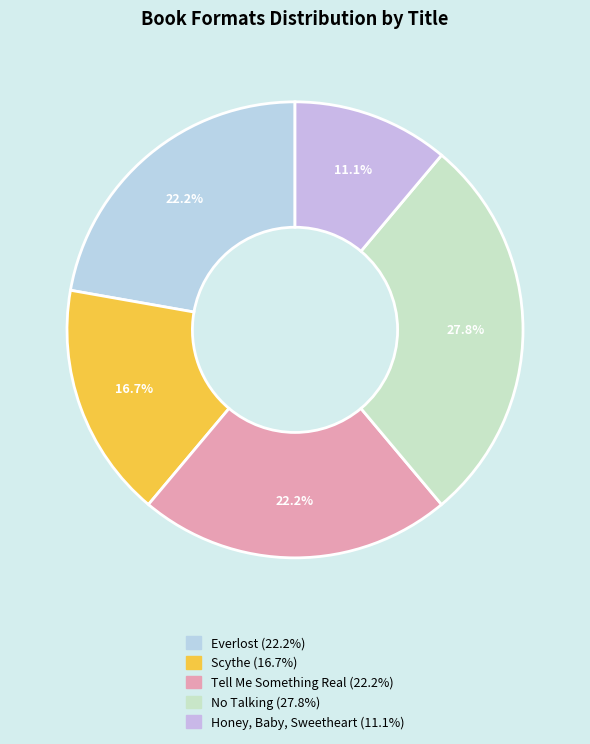

How many slices are in this pie chart?

5